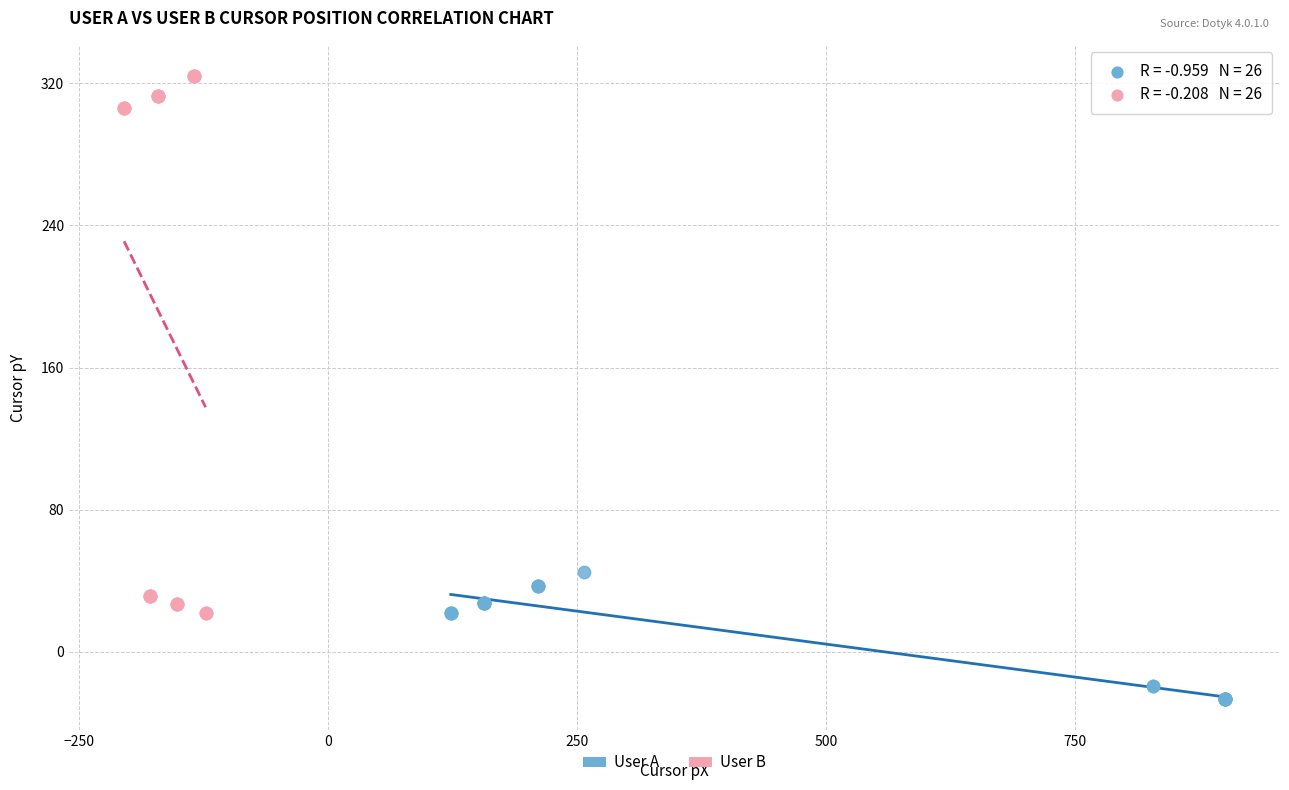

What are all the series names shown in the legend?

User A, User B